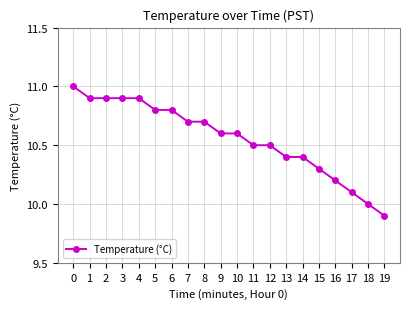

Does the chart display data point markers on the line(s)?

Yes